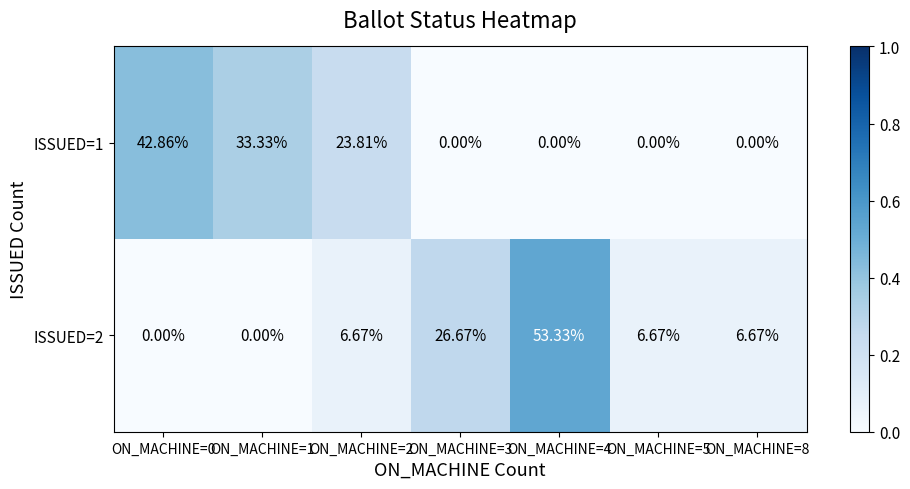

Is the value of ISSUED=1 at ON_MACHINE=5 greater than the value of ISSUED=2 at ON_MACHINE=4?

No